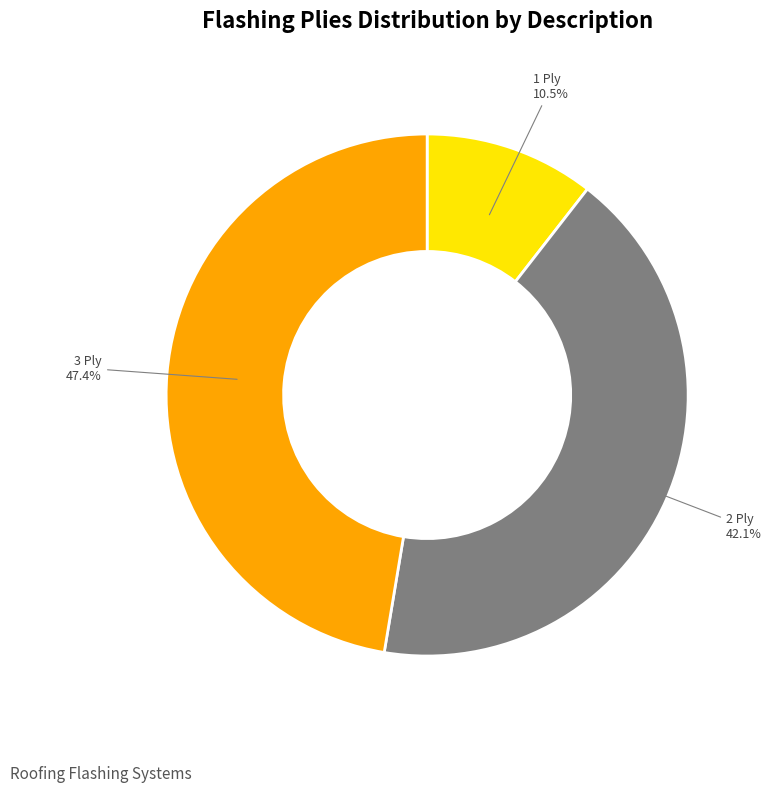

What is the smallest slice in the pie chart?

1 Ply